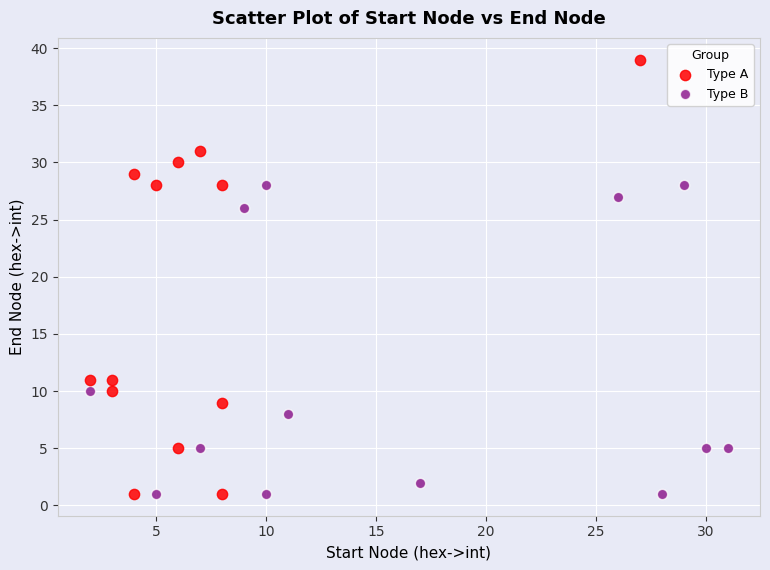

Which series contains the highest Y value?

Type A